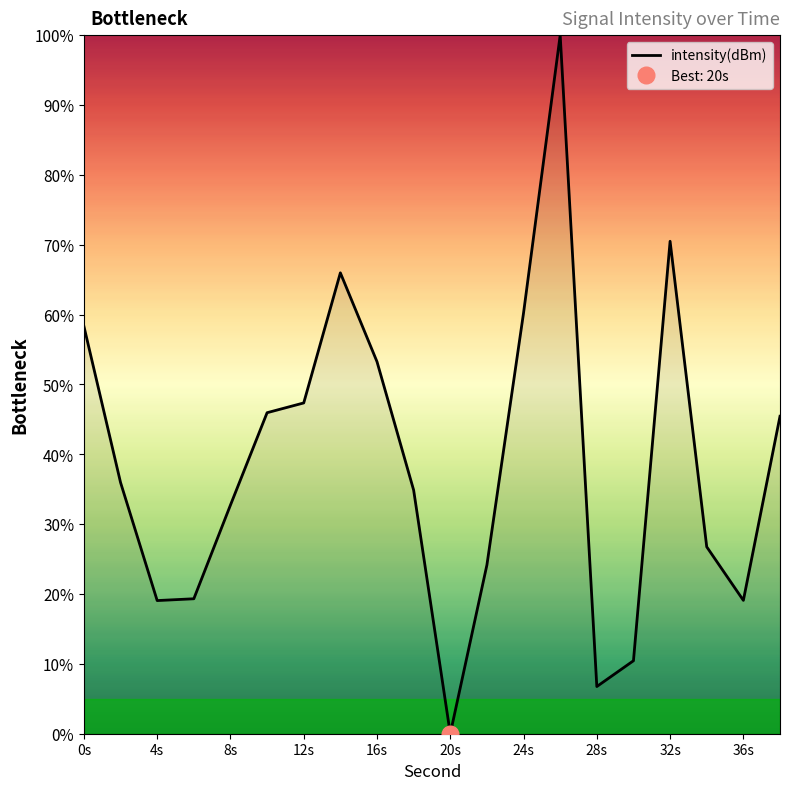

What is the value of the 12th point from the left?

24.2